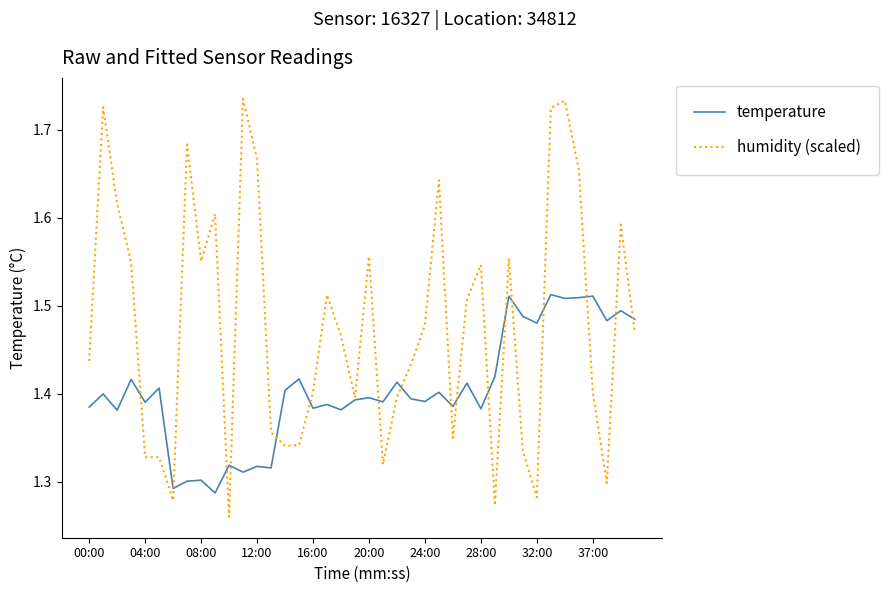

What are all the series names shown in the legend?

temperature, humidity (scaled)